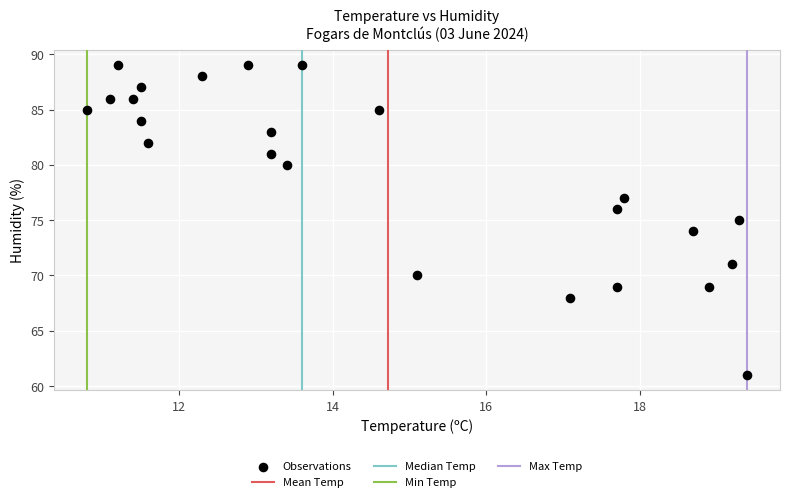

What is the range of Y values (max minus min)?

28